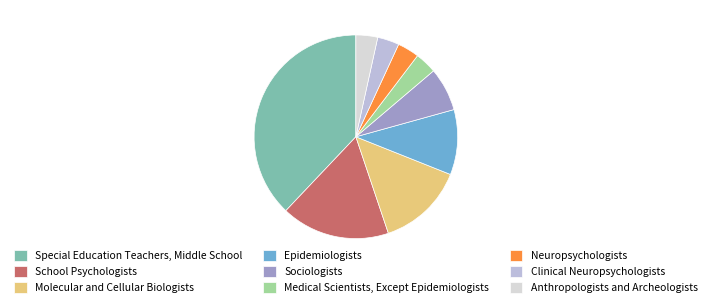

Is there any slice that represents more than half of the pie?

No